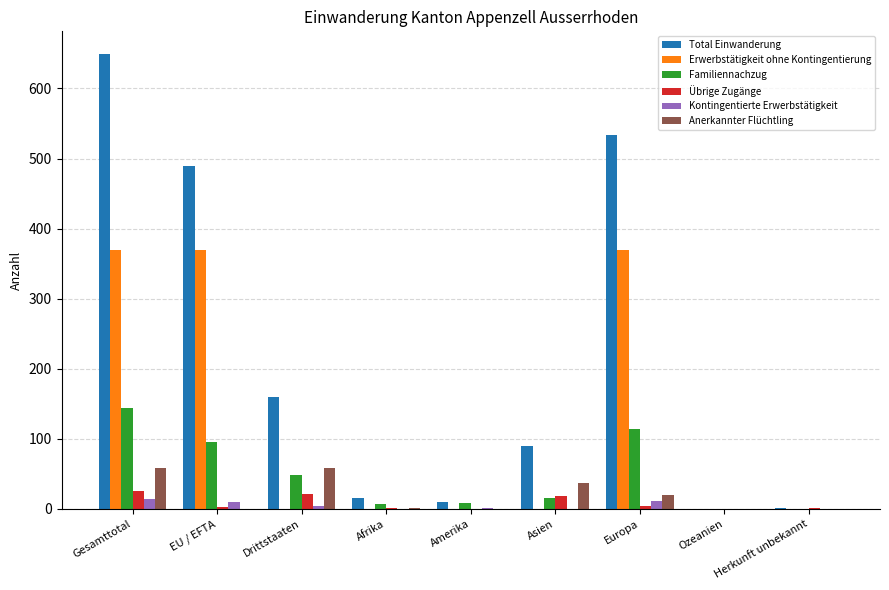

How many series are shown in this chart?

6